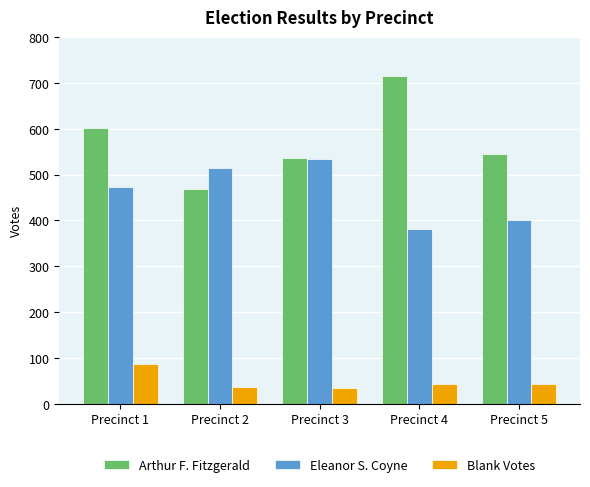

Which series has the widest spread of values?

Arthur F. Fitzgerald